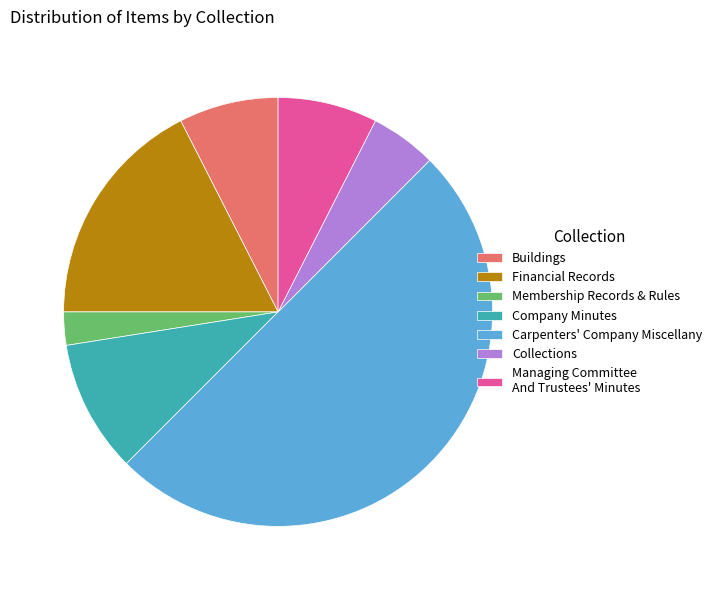

Does Financial Records account for over 50% of the chart?

No